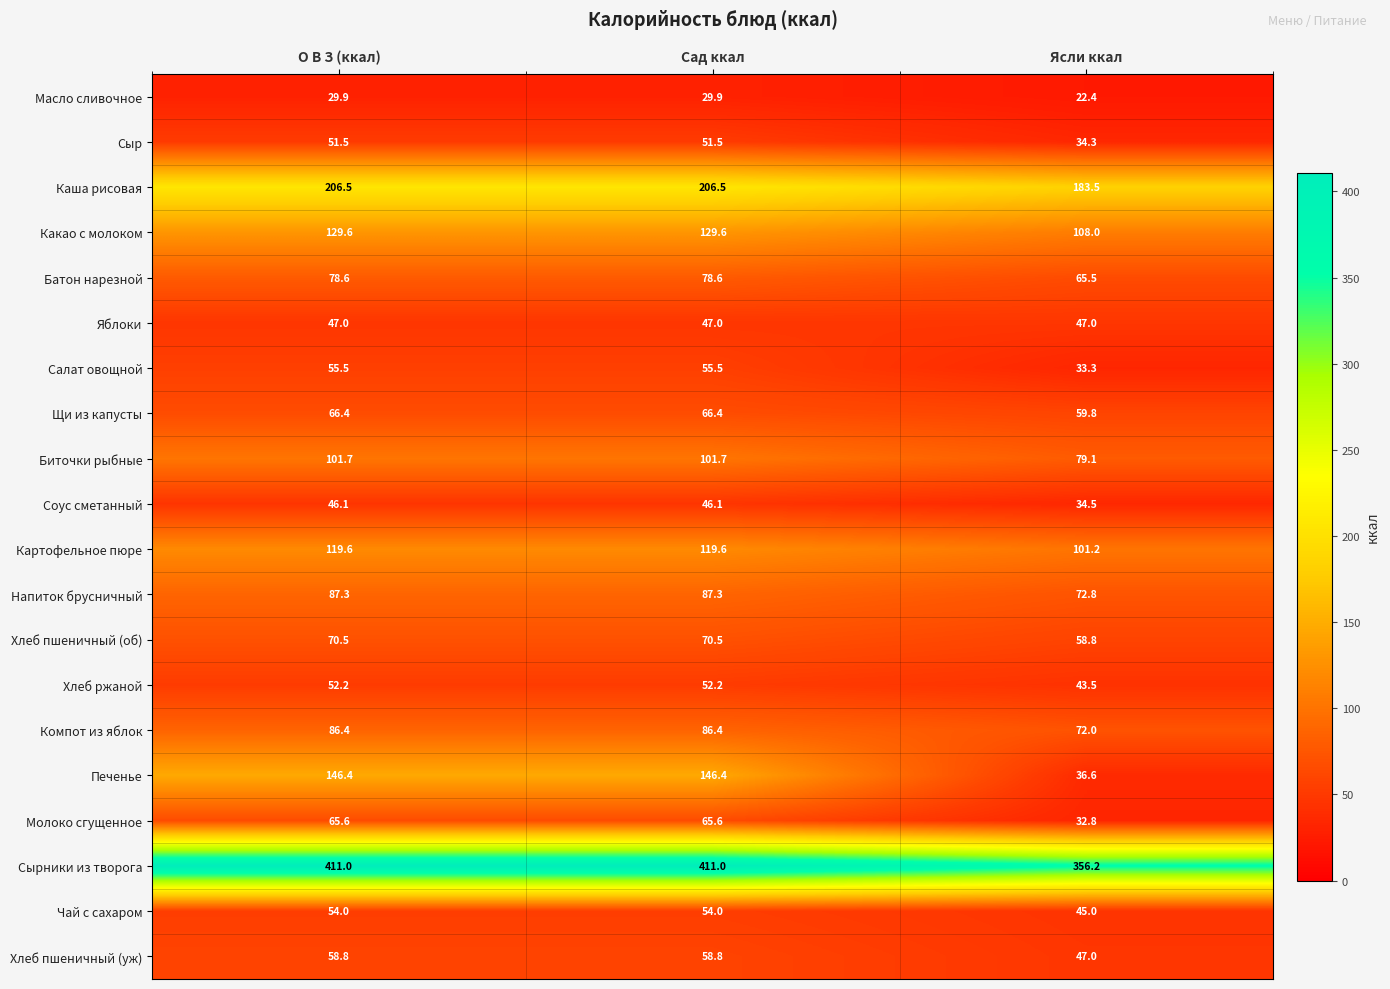

At which category does the chart reach its minimum across all series?

Ясли ккал